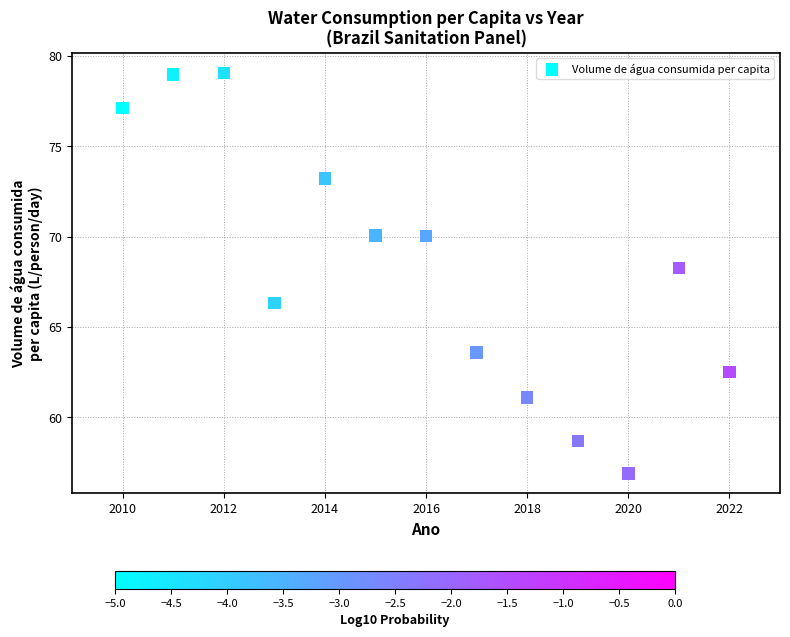

What is the range of X values (max minus min)?

12.0